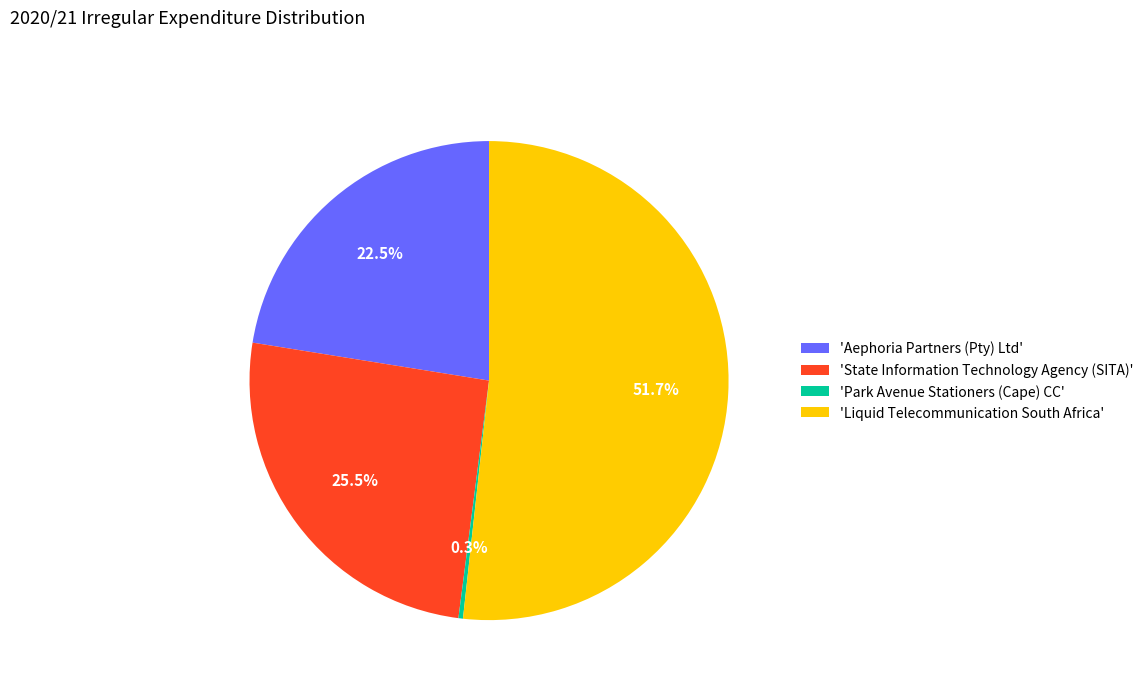

Rank the categories by value from lowest to highest.

'Park Avenue Stationers (Cape) CC', 'Aephoria Partners (Pty) Ltd', 'State Information Technology Agency (SITA)', 'Liquid Telecommunication South Africa'